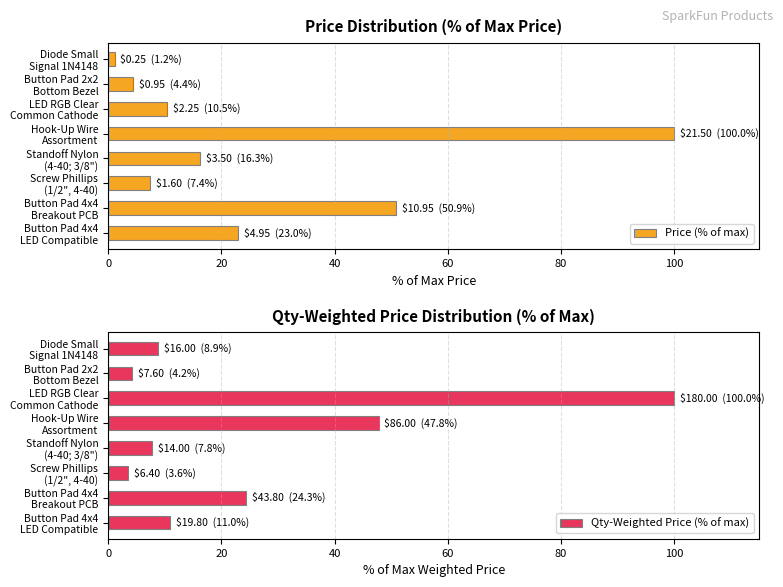

Reading left to right, list all the values displayed in this chart.

Price (% of max): 23.0	50.9	7.4	16.3	100.0	10.5	4.4	1.2
Qty-Weighted Price (% of max): 11.0	24.3	3.6	7.8	47.8	100.0	4.2	8.9